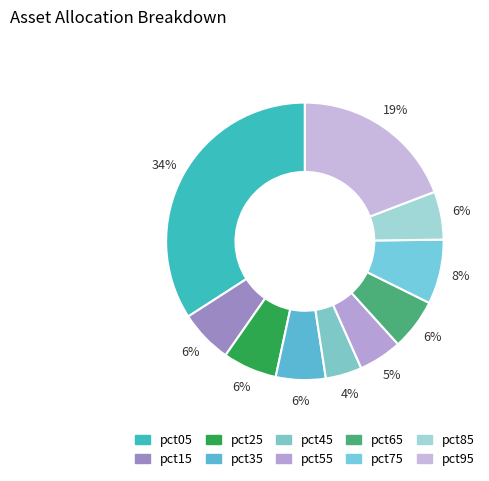

Count the number of slices in the pie.

10